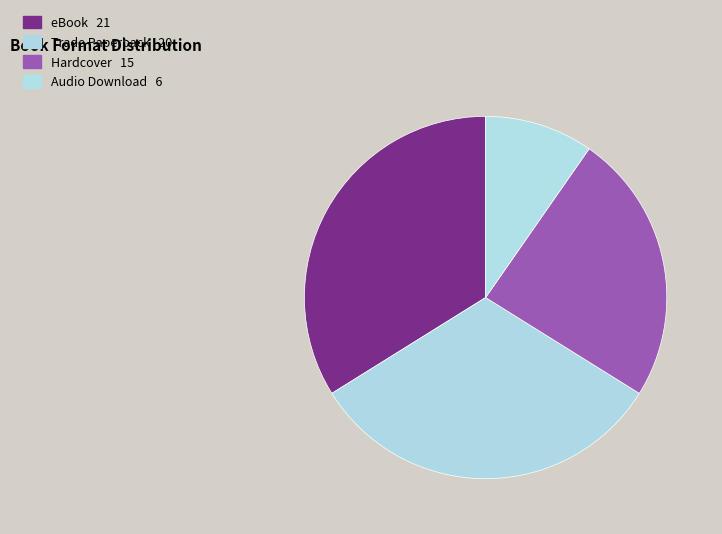

To the nearest percent, what portion does eBook represent?

34%